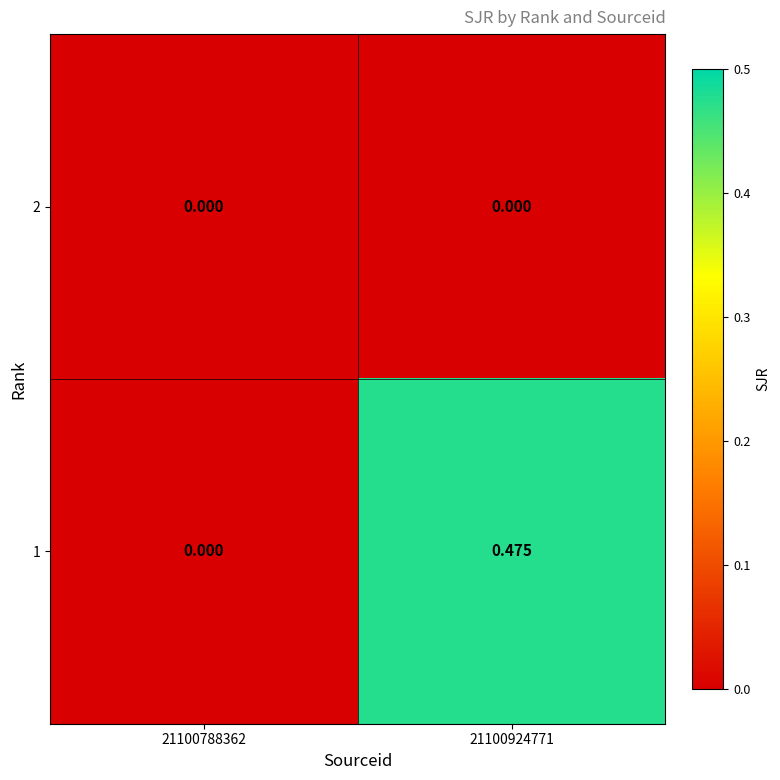

Rank the series by their maximum value, from highest to lowest.

1, 2